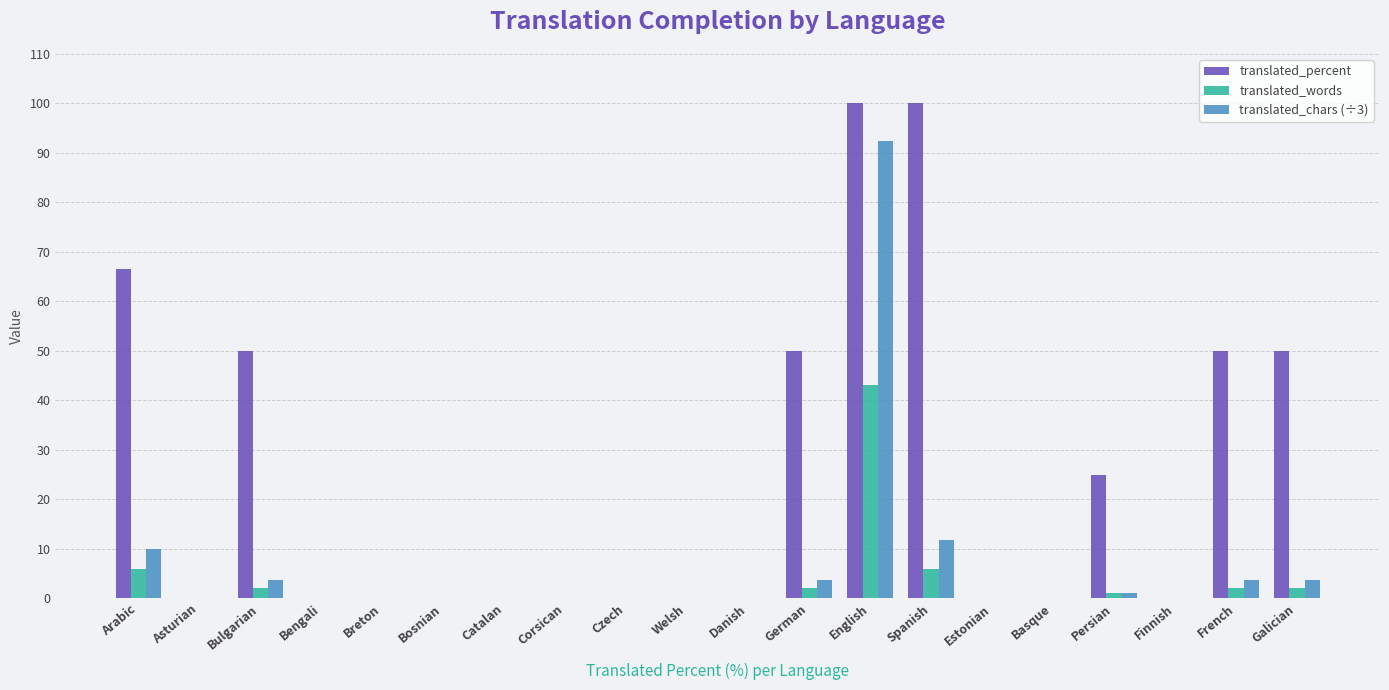

What are all the series names shown in the legend?

translated_percent, translated_words, translated_chars (÷3)